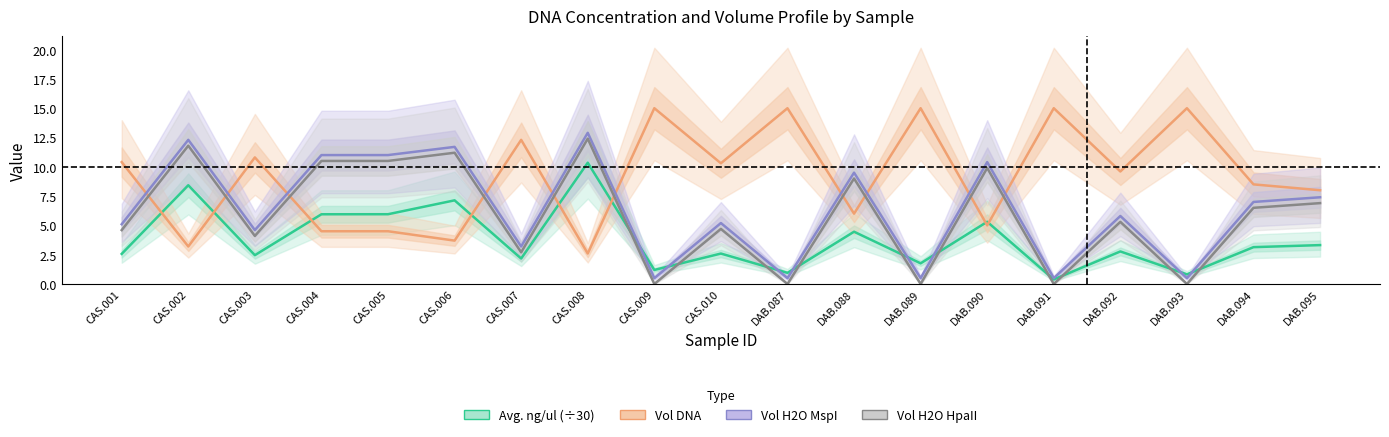

The Vol H2O HpaII series shows 4.4 at CAS.005. True or false?

False